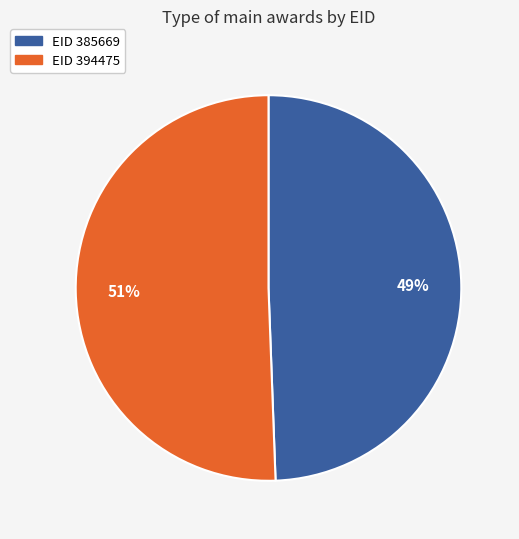

Is there a majority slice in this chart?

Yes